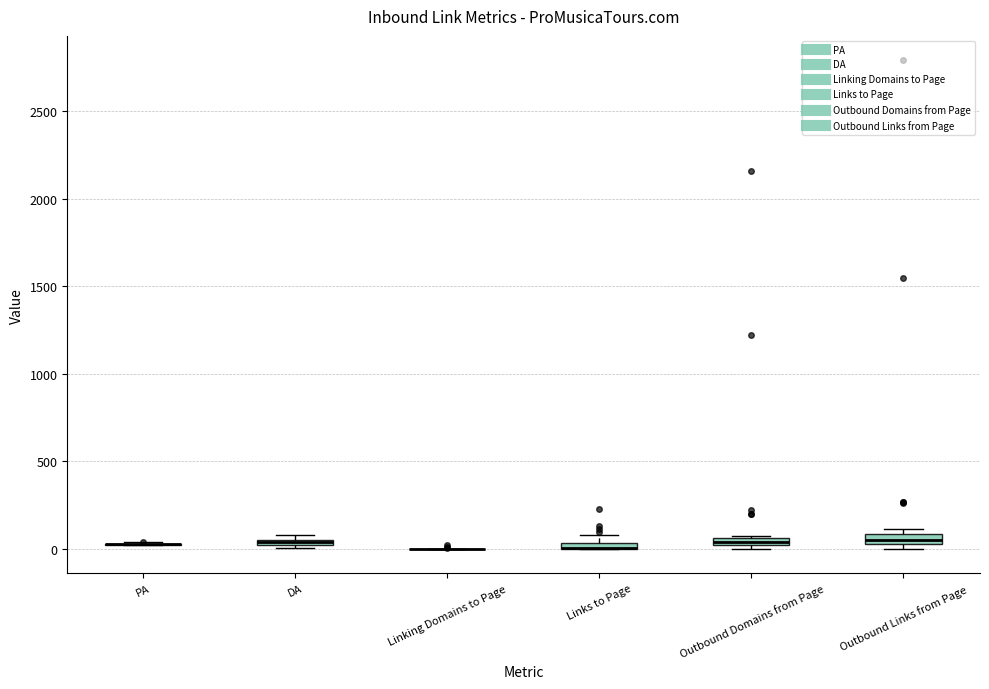

Where is the lower edge of the box for Outbound Domains from Page on the y-axis? The values are not printed on the chart, so give them approximately, as read against the axis.

0